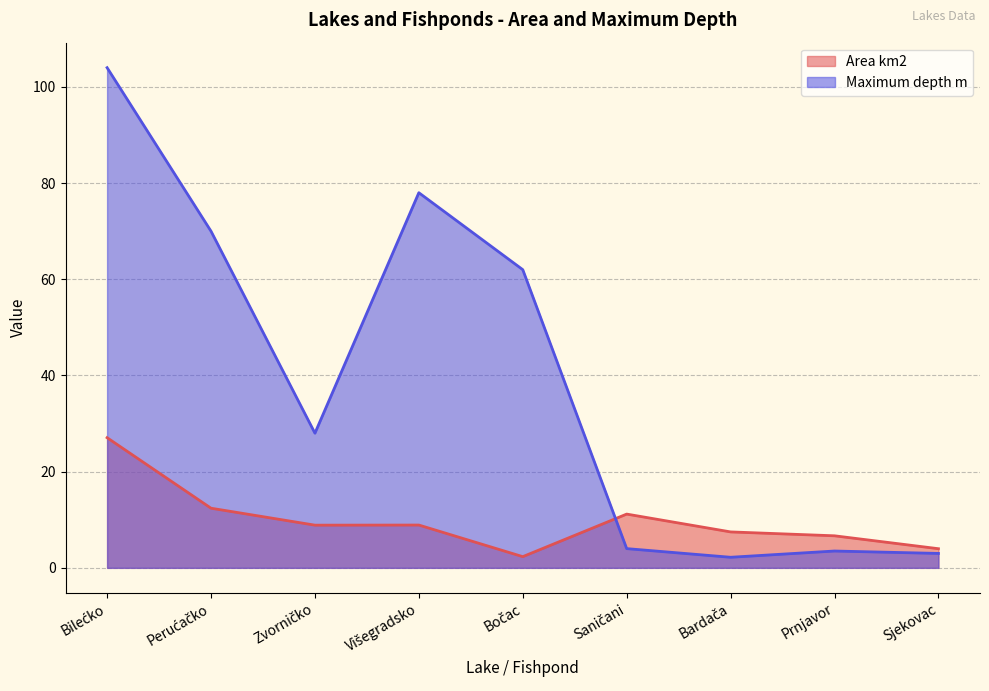

List the labels in order of Maximum depth m value, smallest first.

Bardača, Sjekovac, Prnjavor, Saničani, Zvorničko, Bočac, Perućačko, Višegradsko, Bilećko